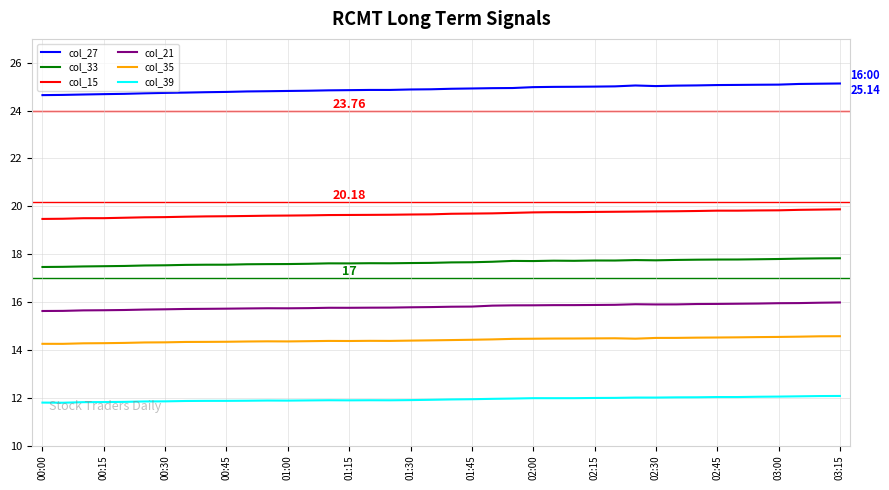

True or false: col_33 and col_39 intersect in this chart.

False